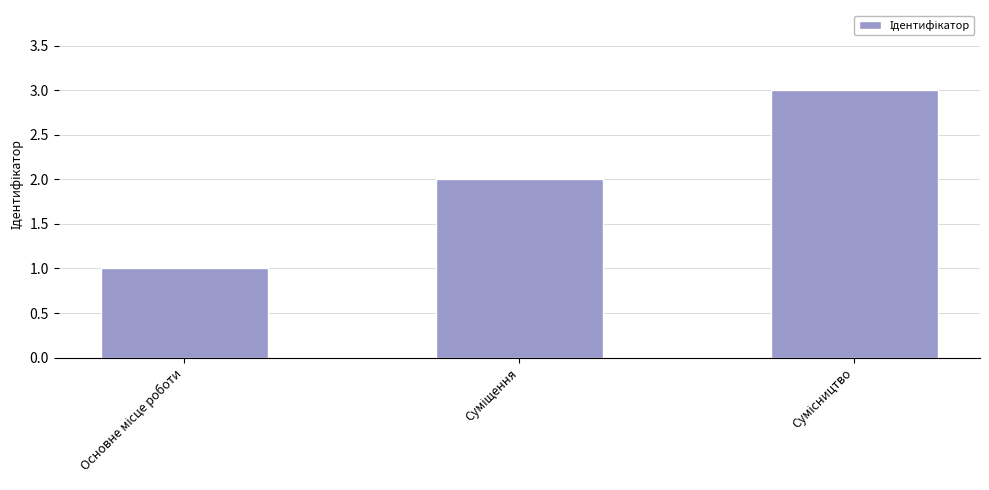

What is the sum of all values?

6